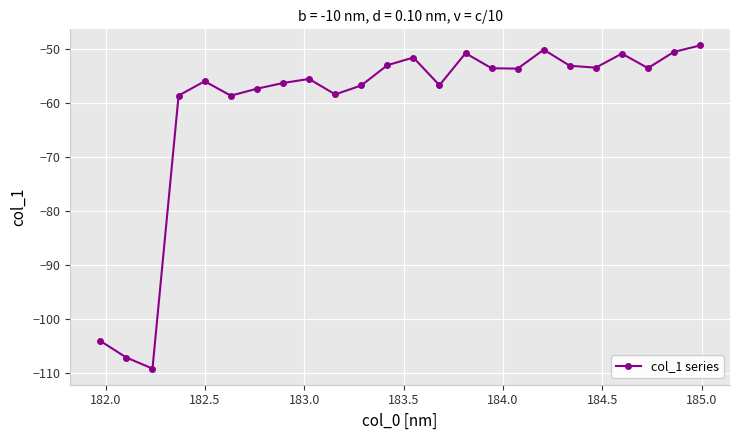

What is the value of the 9th point from the left?

-55.5